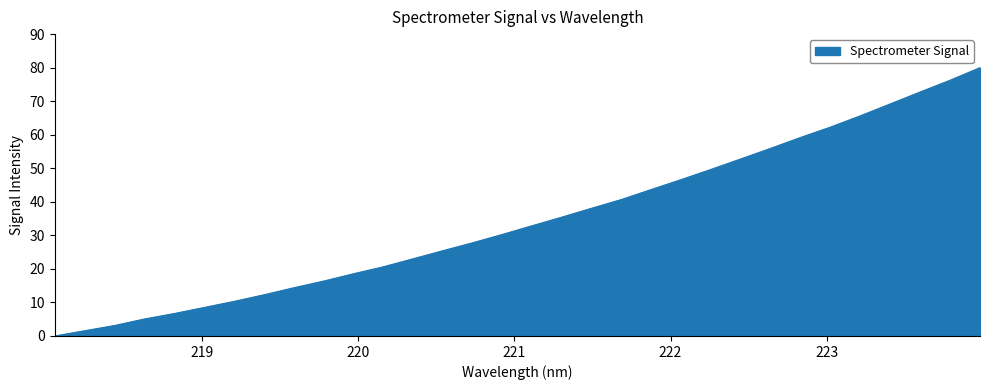

What is the difference between the maximum and minimum values?

80.0